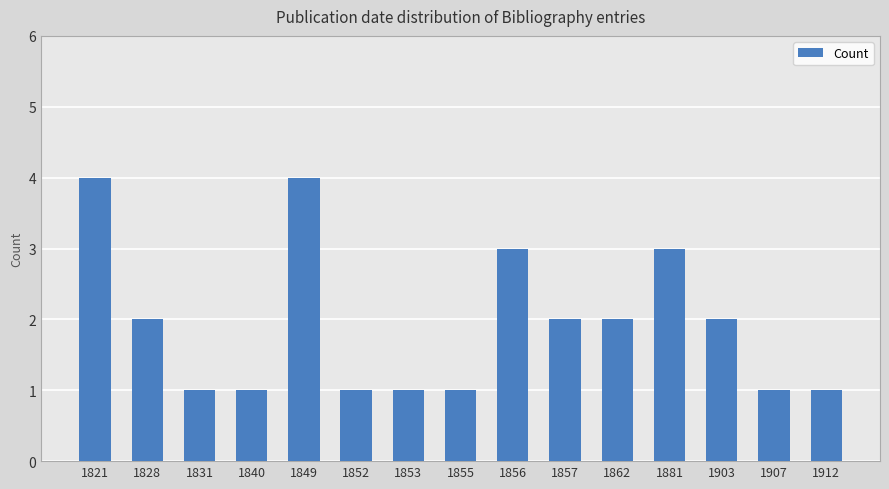

What is the value of the 12th bar from the left?

3